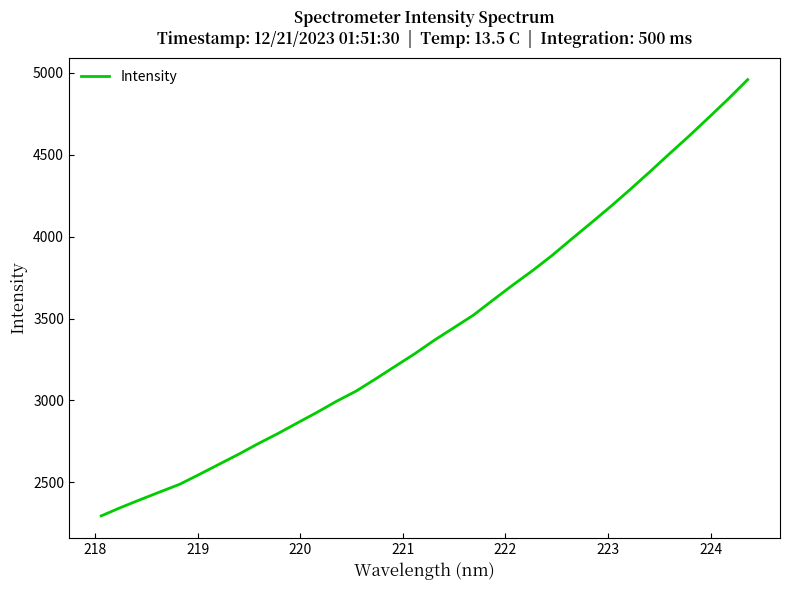

What is the maximum value shown in the chart?

4959.1